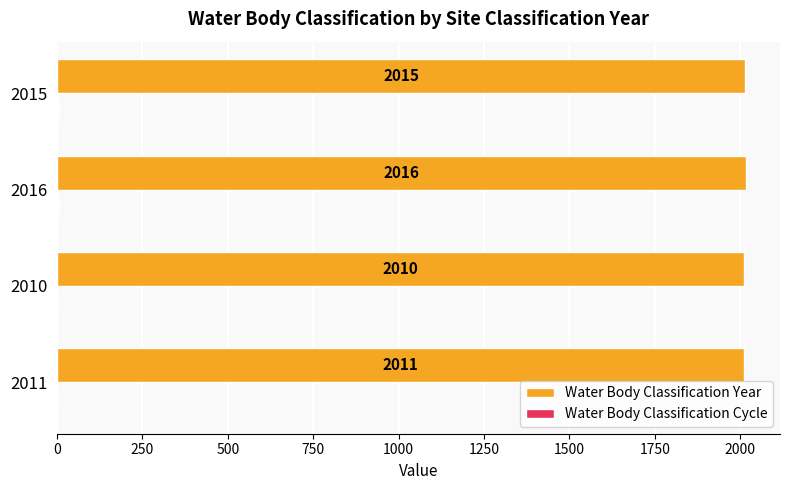

Which series has the largest total across all categories?

Water Body Classification Year